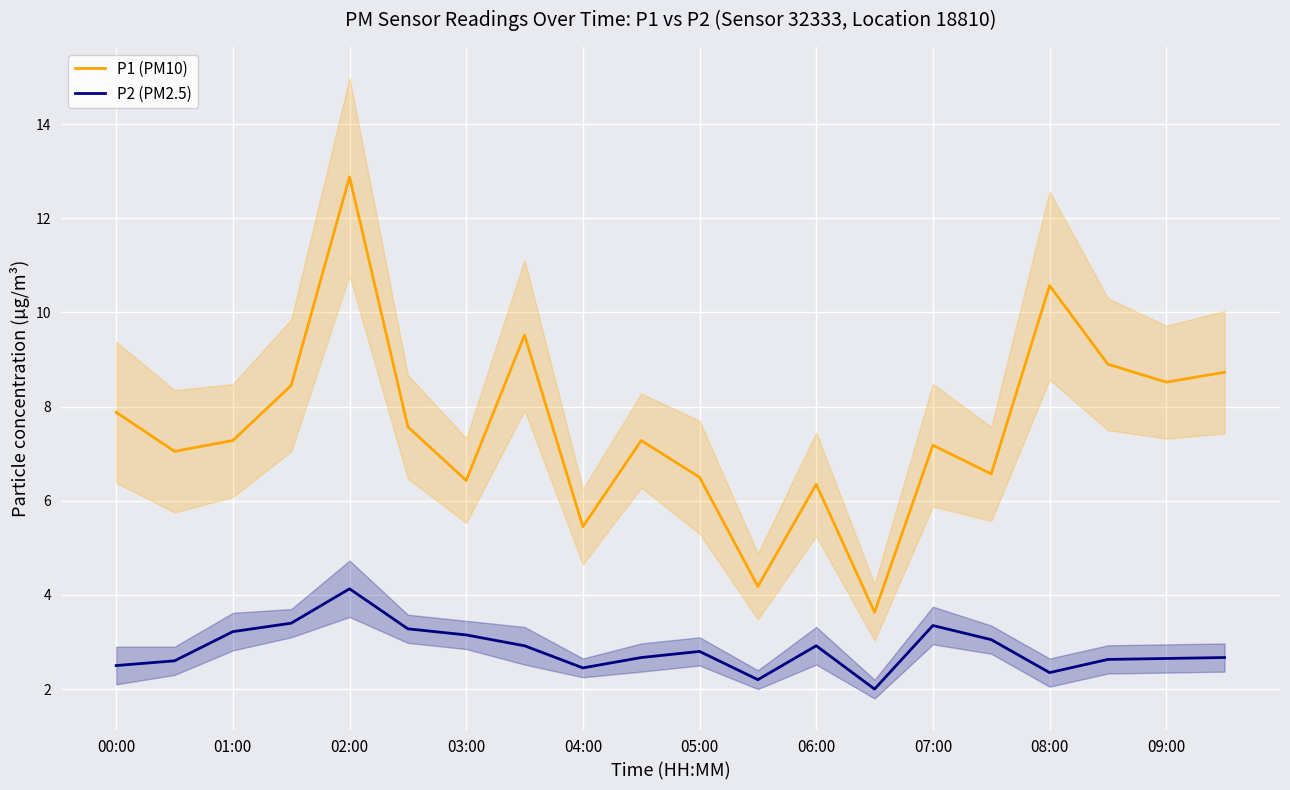

What is the spread (max minus min) of values at 11?

2.0